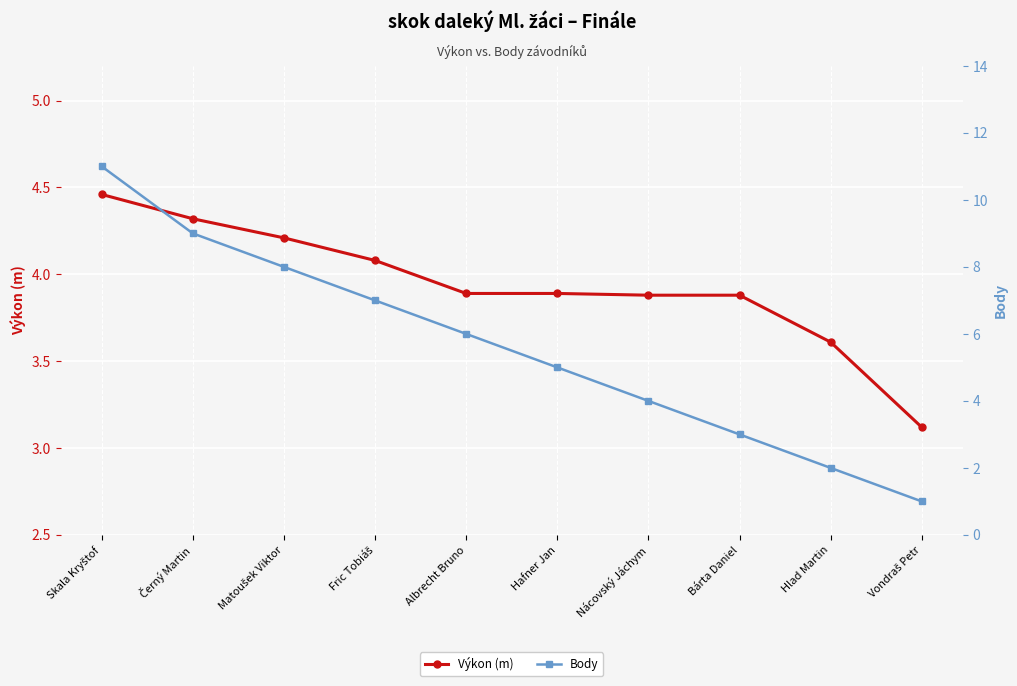

True or false: Výkon (m) has more than 2 points higher than both neighbors.

False